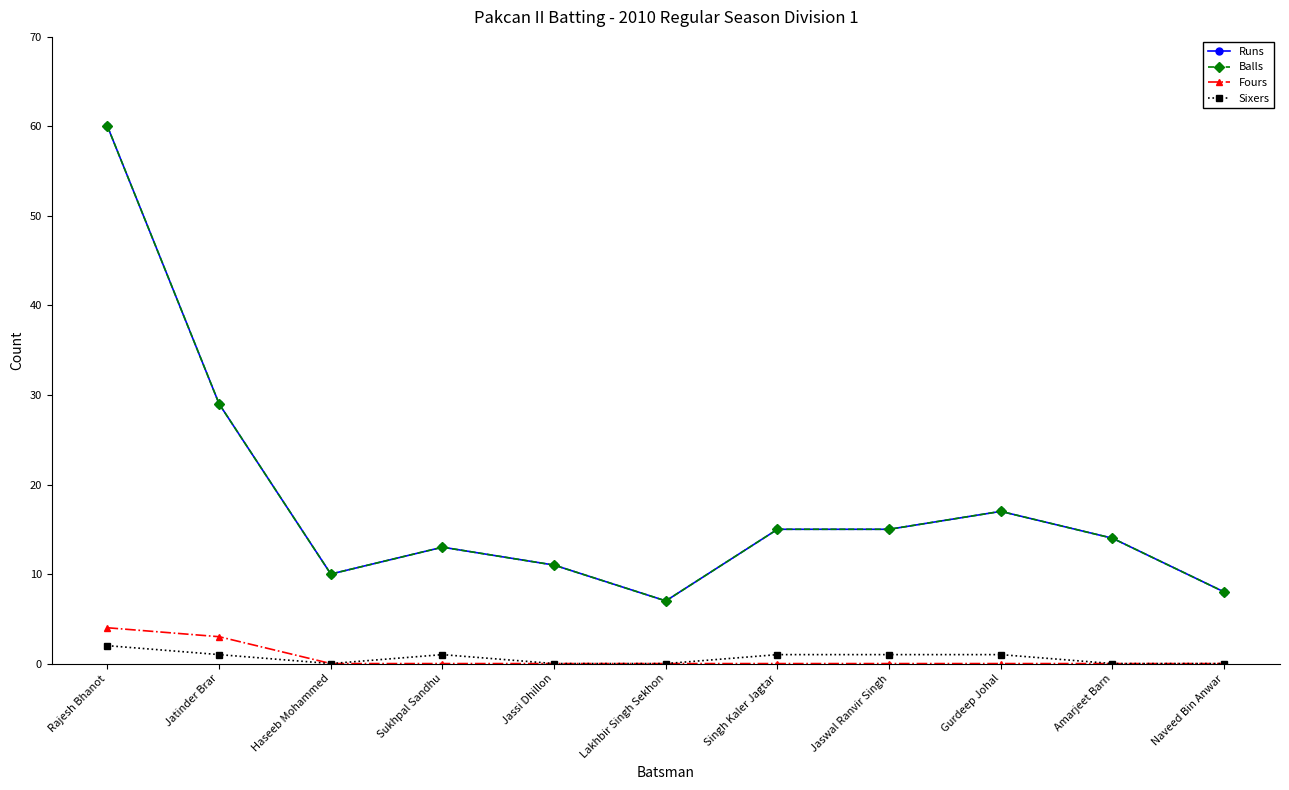

List the labels in order of Fours value, smallest first.

Haseeb Mohammed, Sukhpal Sandhu, Jassi Dhillon, Lakhbir Singh Sekhon, Singh Kaler Jagtar, Jaswal Ranvir Singh, Gurdeep Johal, Amarjeet Barn, Naveed Bin Anwar, Jatinder Brar, Rajesh Bhanot